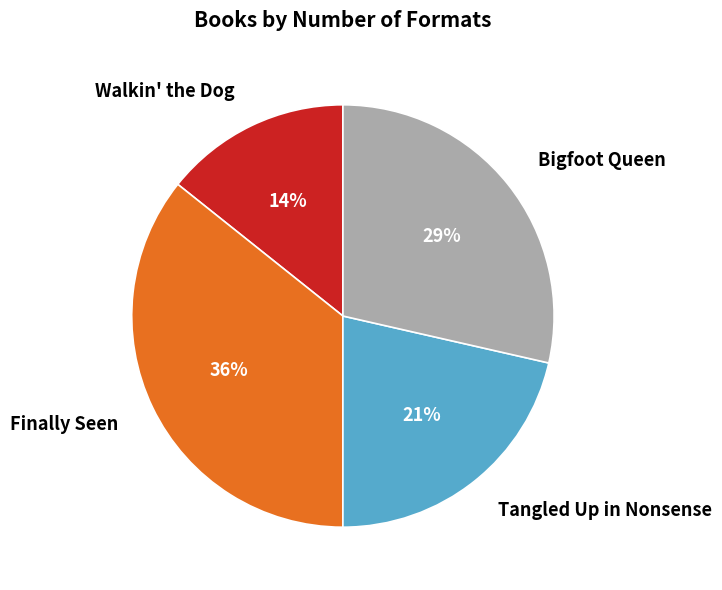

To the nearest percent, what percentage of the pie is Walkin' the Dog?

14%